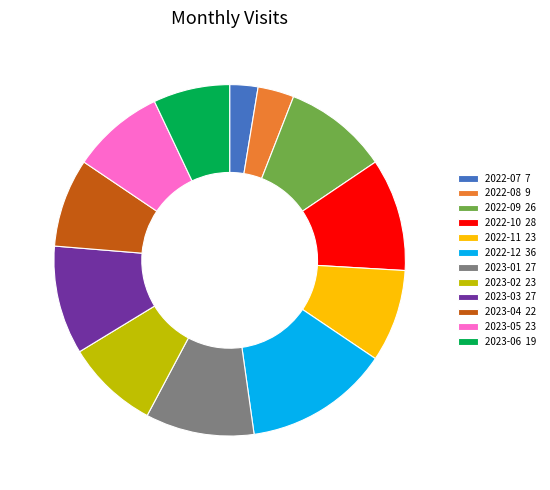

Is the sum of 2022-11 23 and 2022-12 36 greater than half?

No